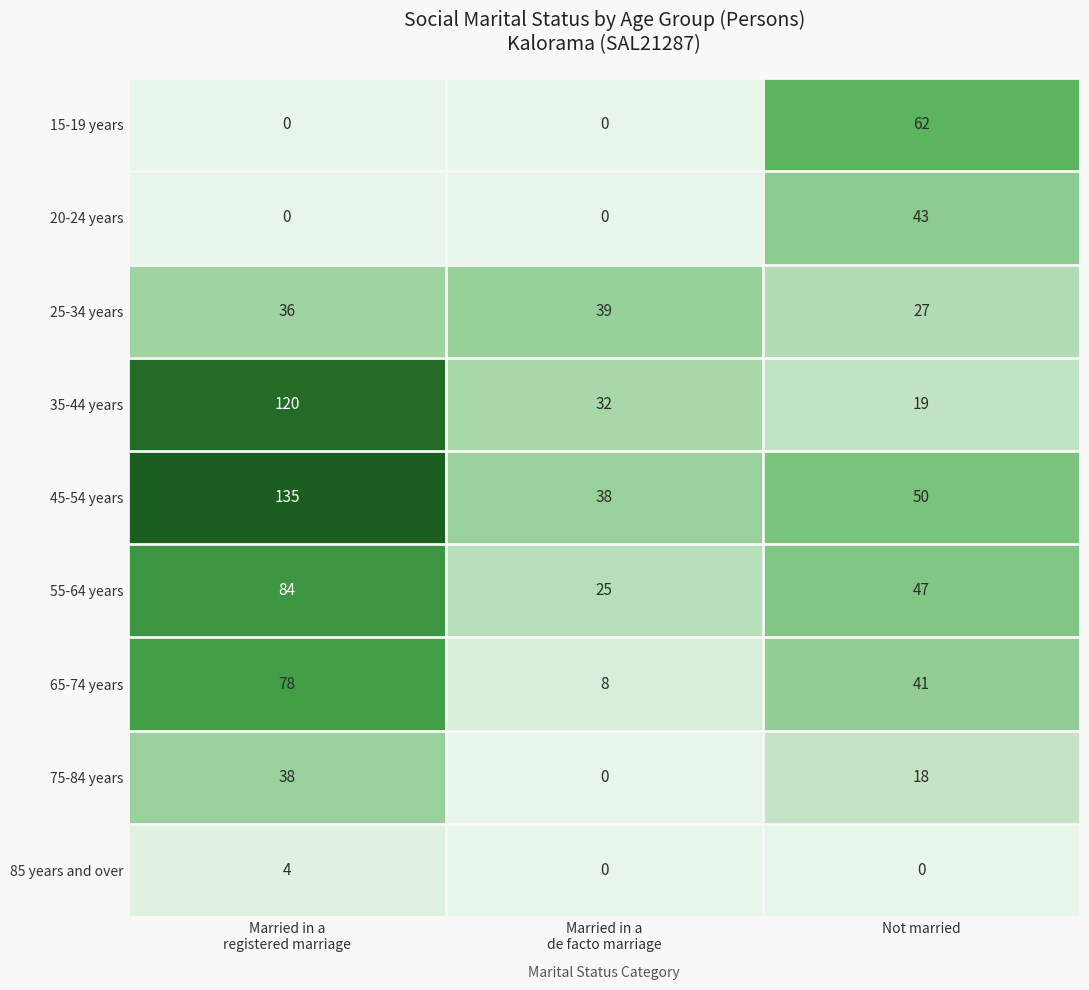

Reading right to left, list all the values displayed in this chart.

15-19 years: 62	0	0
20-24 years: 43	0	0
25-34 years: 27	39	36
35-44 years: 19	32	120
45-54 years: 50	38	135
55-64 years: 47	25	84
65-74 years: 41	8	78
75-84 years: 18	0	38
85 years and over: 0	0	4